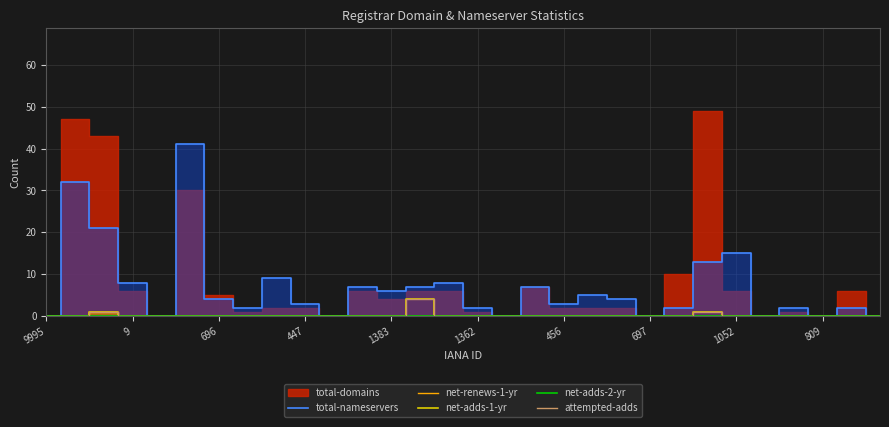

Is it true that attempted-adds equals 0 at 22?

True